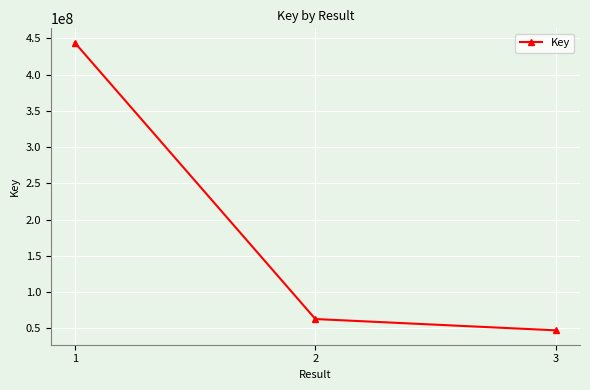

What is the change in value from 1 to 2?

-381098932